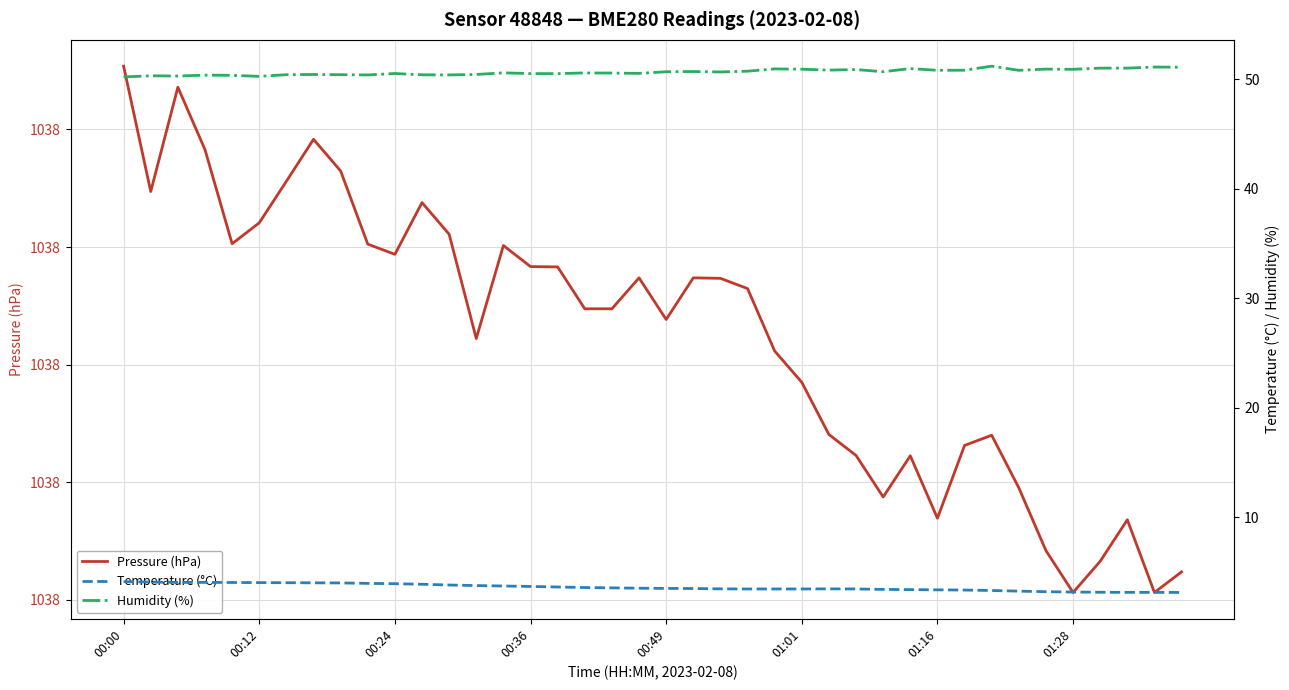

At how many categories does at least one series exceed 168?

40